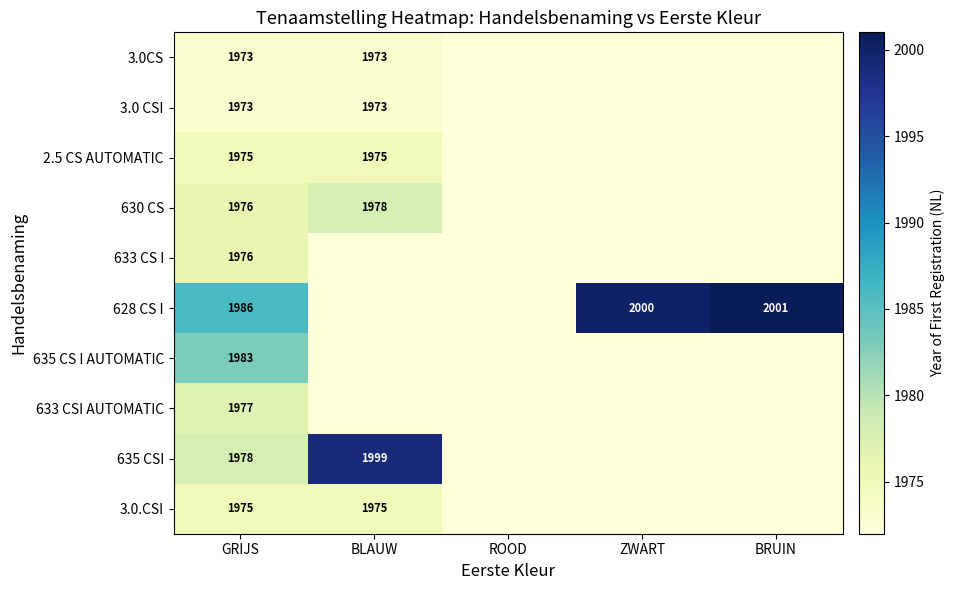

Which label corresponds to the largest value in the chart?

BRUIN